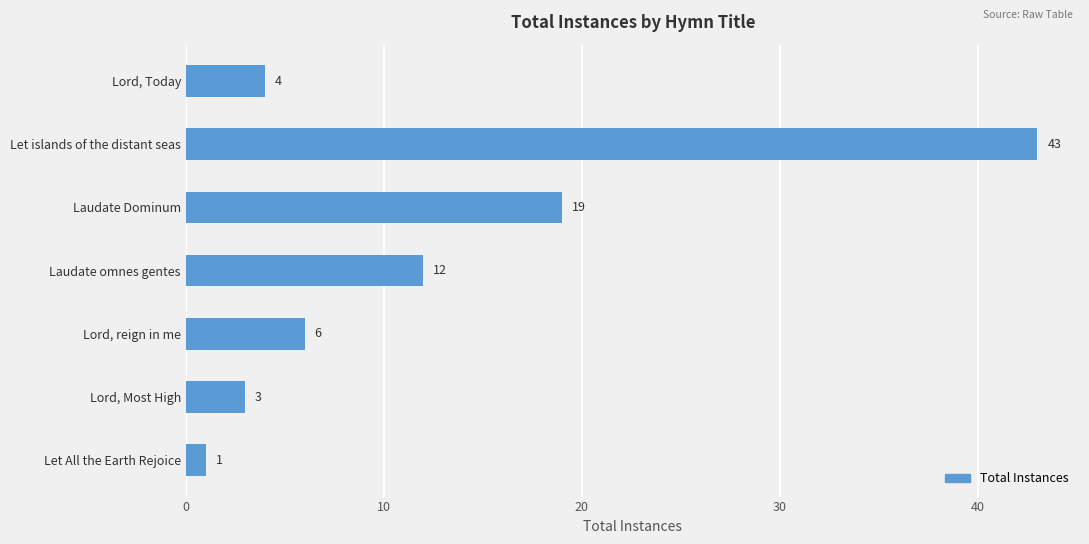

Reading top to bottom, what are all the values shown in this chart?

4	43	19	12	6	3	1